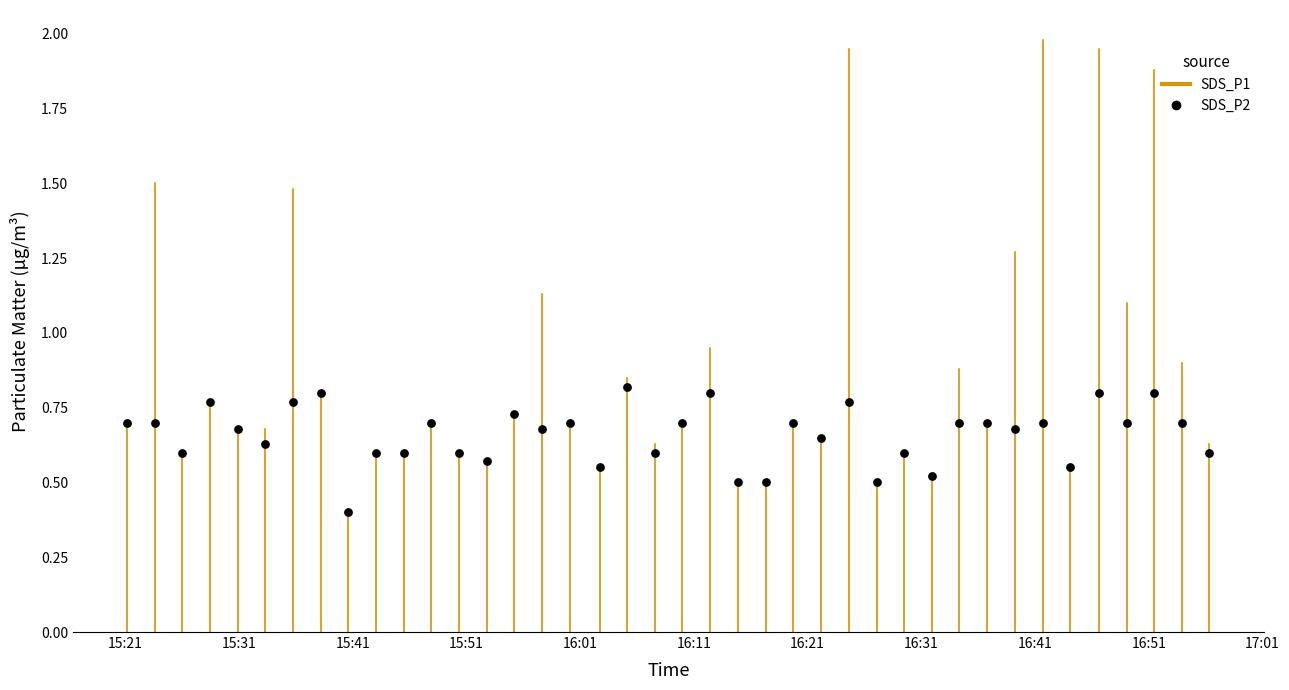

What Y value in the scatter plot is closest to 0?

0.4